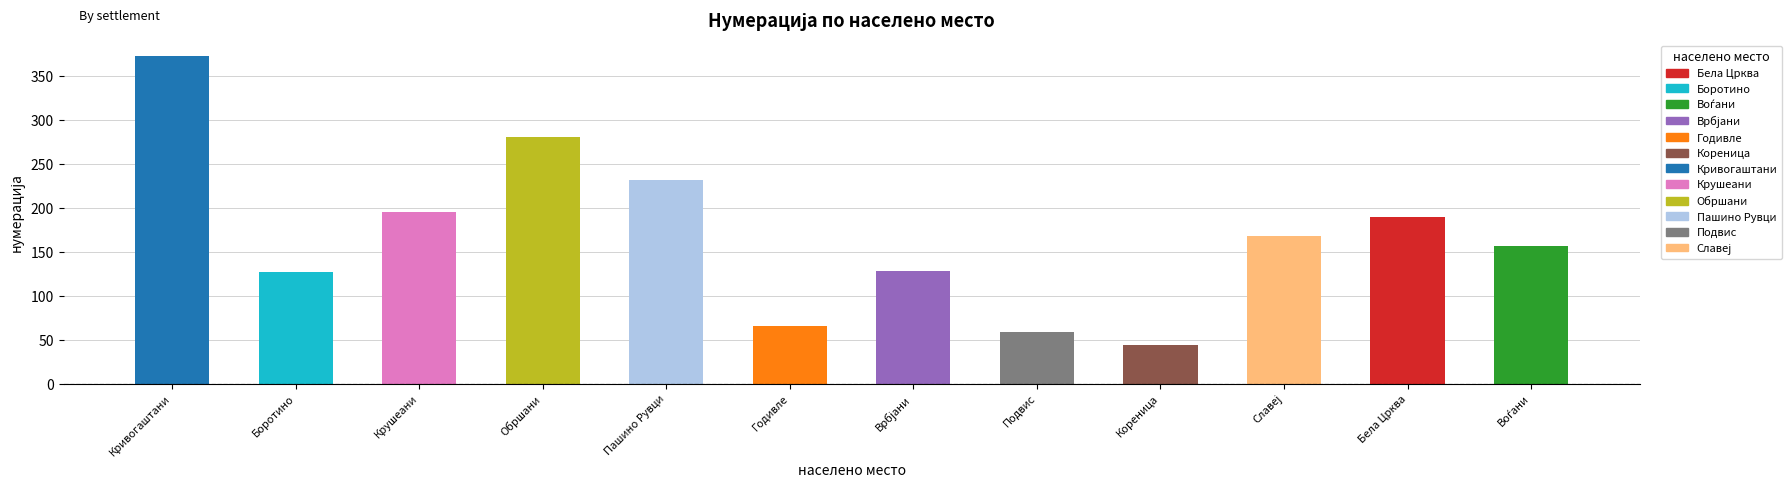

Is it true that the value at Пашино Рувци is 368?

False